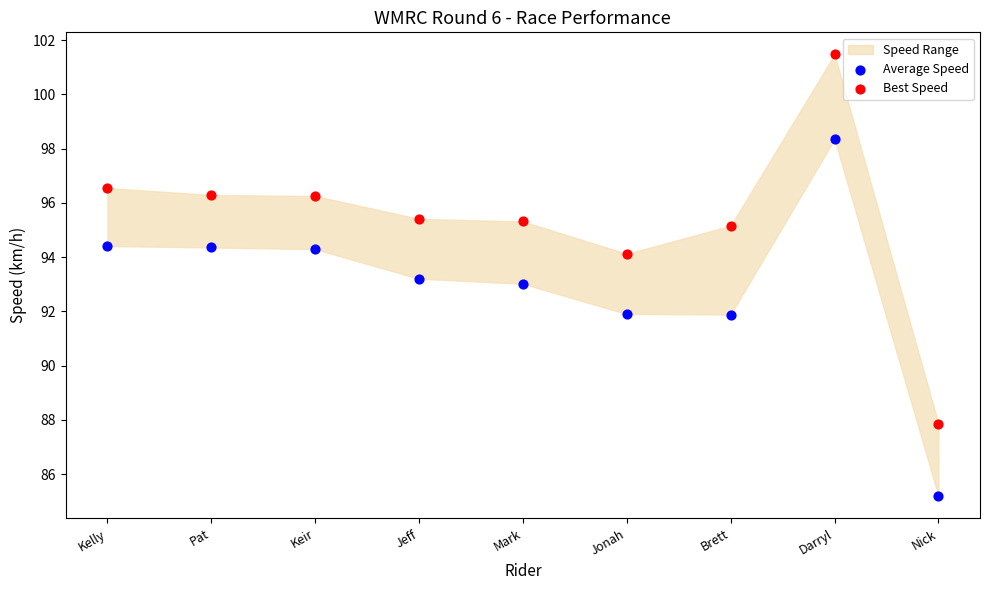

Which series has the widest spread of Y values?

Best Speed